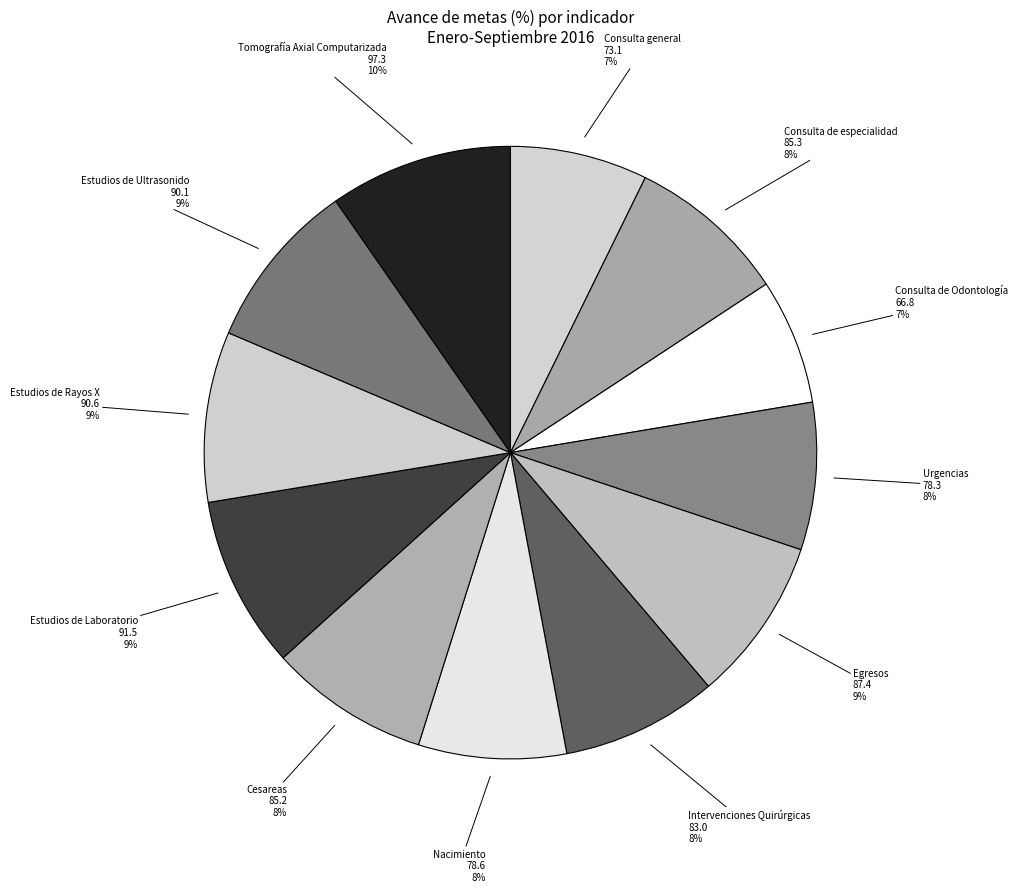

To the nearest percent, what is the difference between the Consulta de Odontología and Tomografía Axial Computarizada slice percentages?

3%